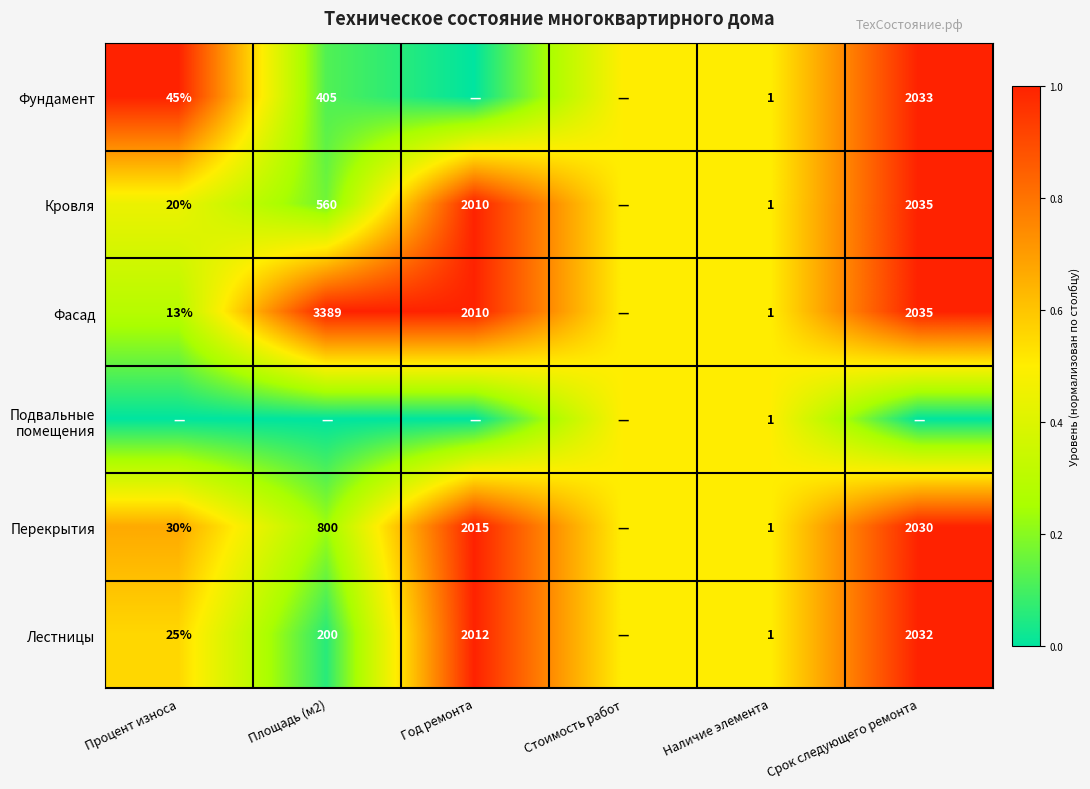

What is the sum of the Лестницы values at Год ремонта and Процент износа?

2037.0